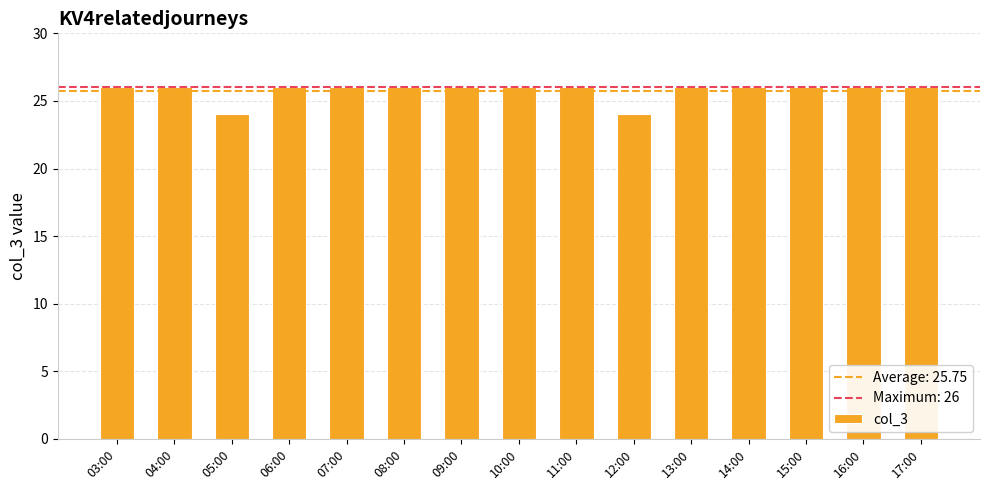

How many values are below 26?

2